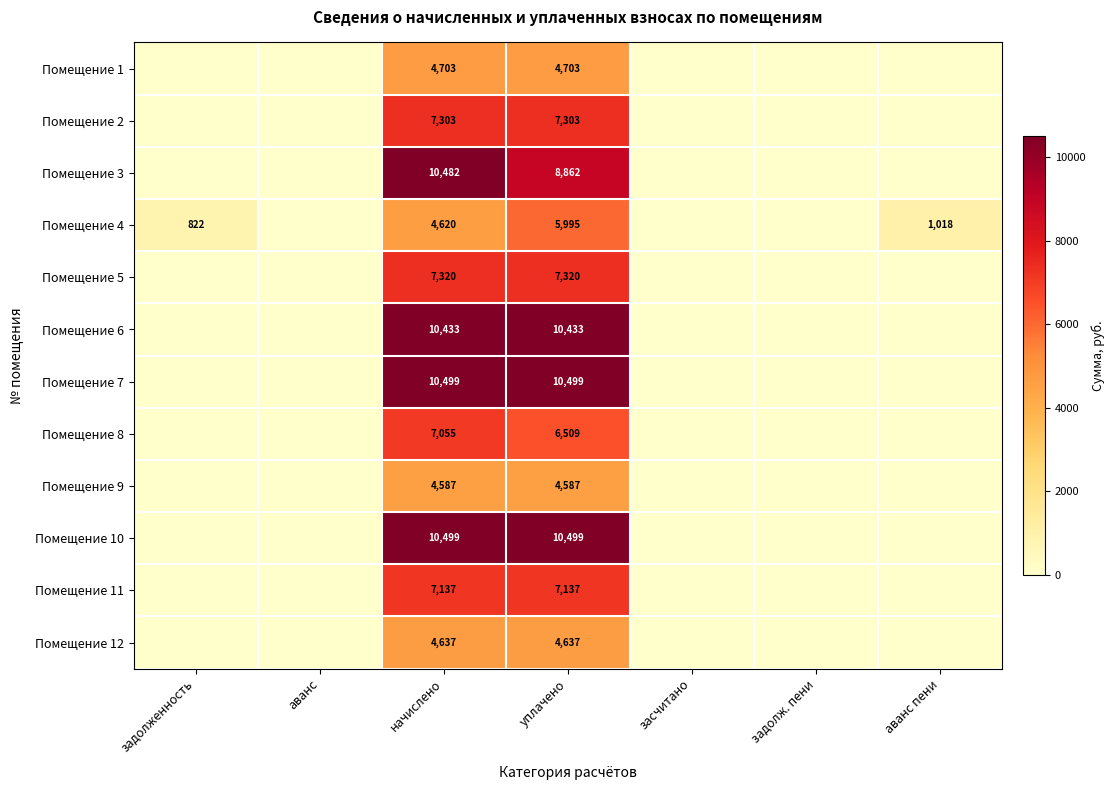

Count the number of categories in the chart.

7